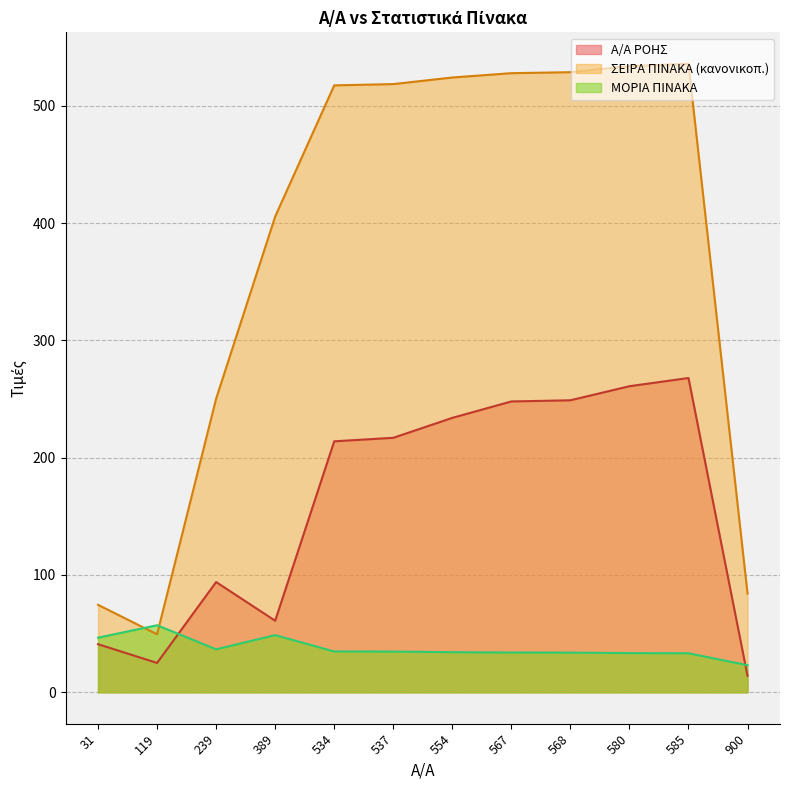

What are all the series names shown in the legend?

Α/Α ΡΟΗΣ, ΣΕΙΡΑ ΠΙΝΑΚΑ (κανονικοπ.), ΜΟΡΙΑ ΠΙΝΑΚΑ